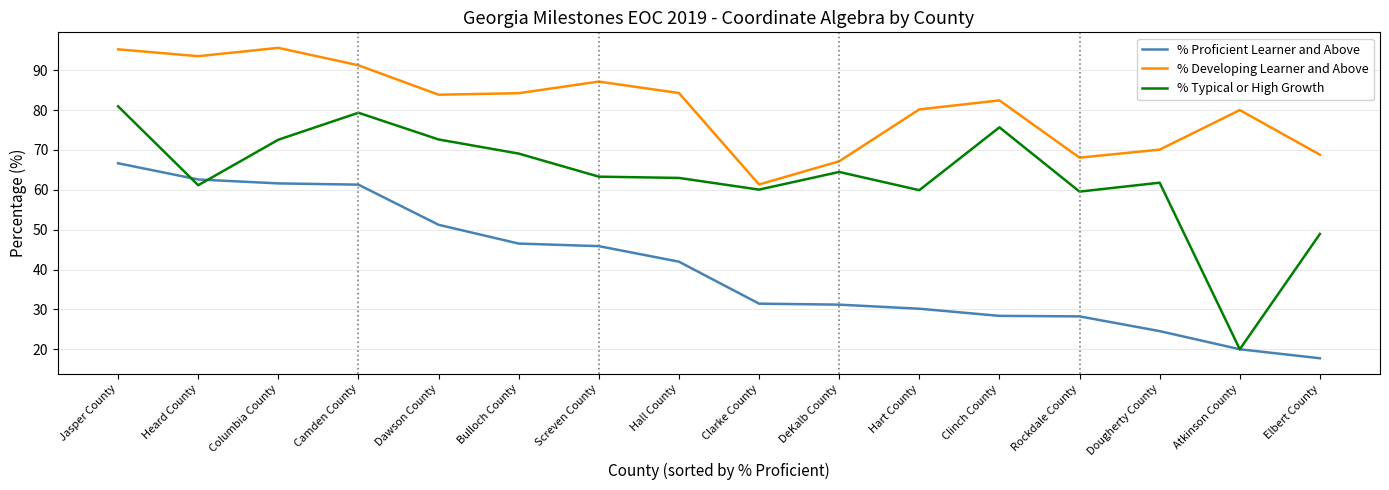

In % Developing Learner and Above, how many points are higher than both neighbors (excluding endpoints)?

4